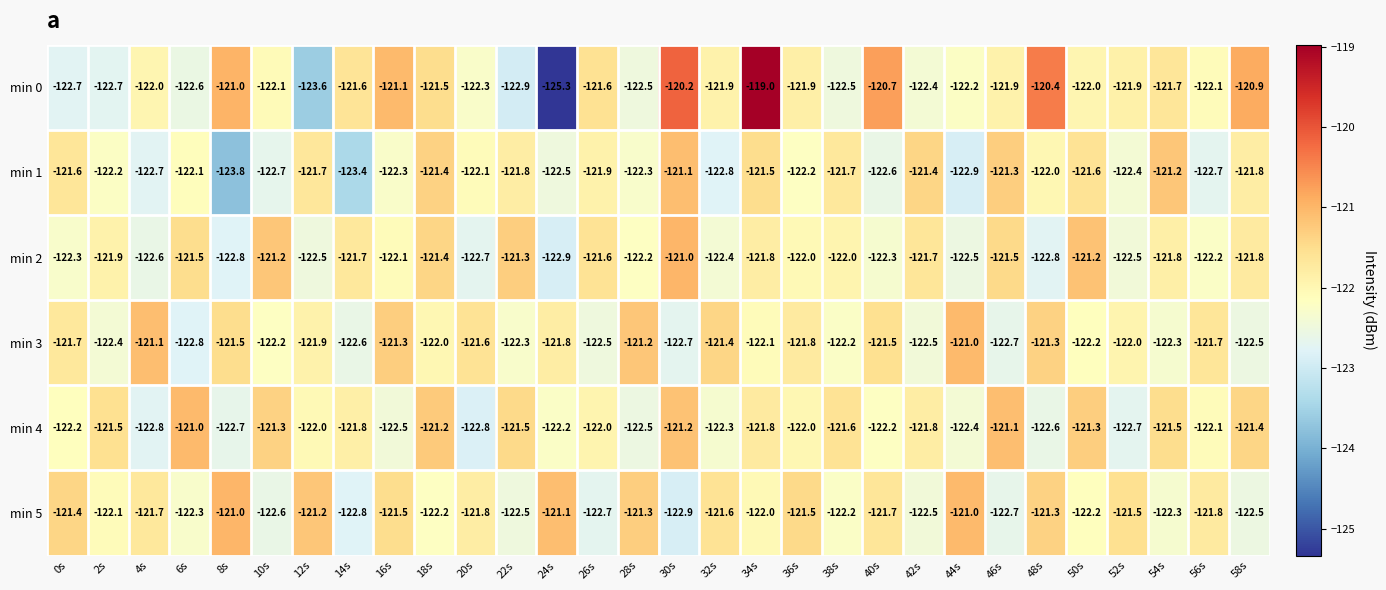

Which series has the widest spread of values?

min 0